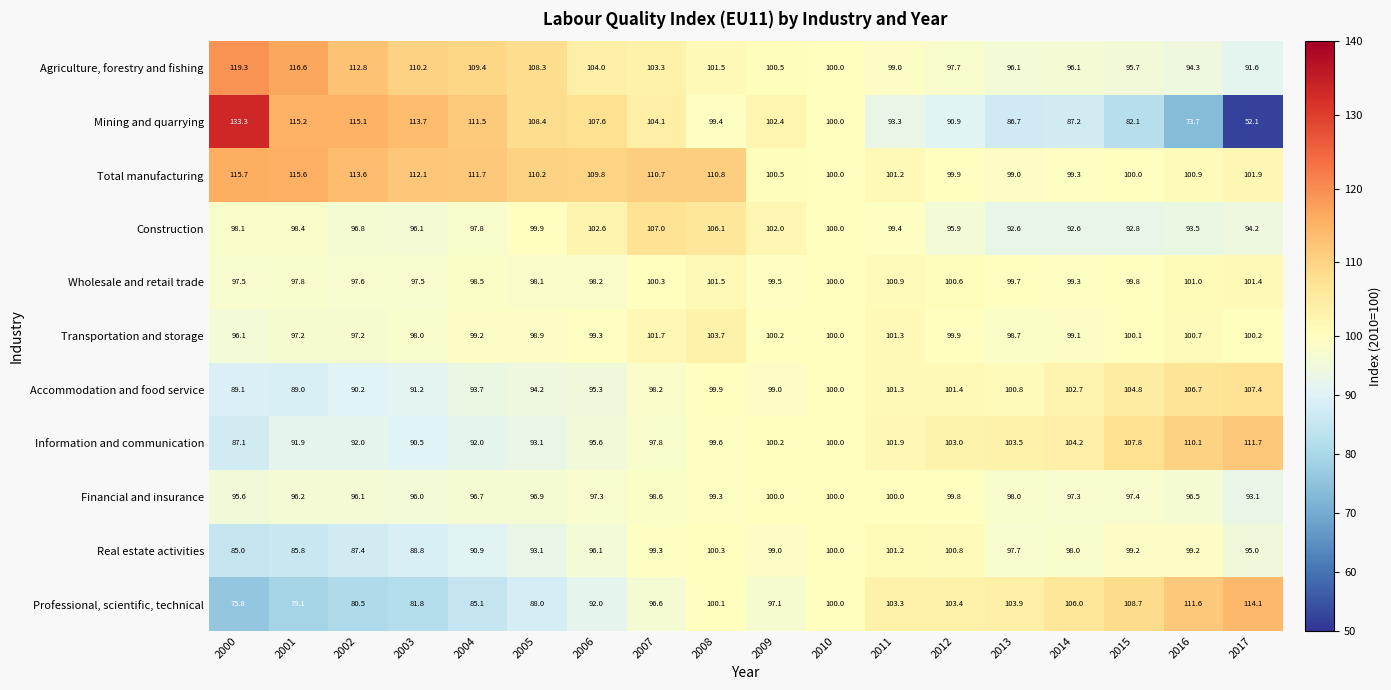

Which series has the largest range (max minus min)?

Mining and quarrying